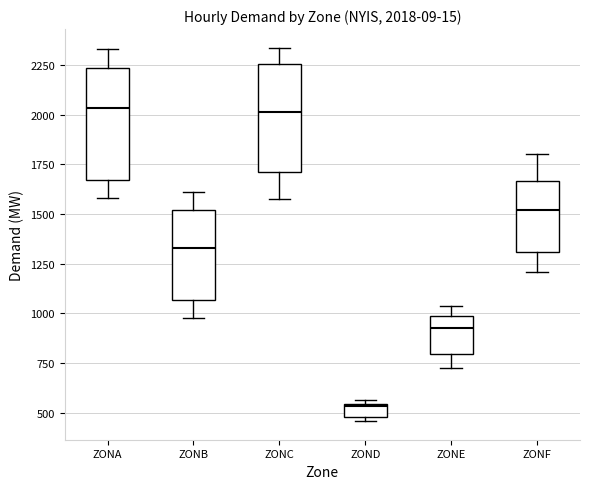

Which box has the lowest median line?

ZOND